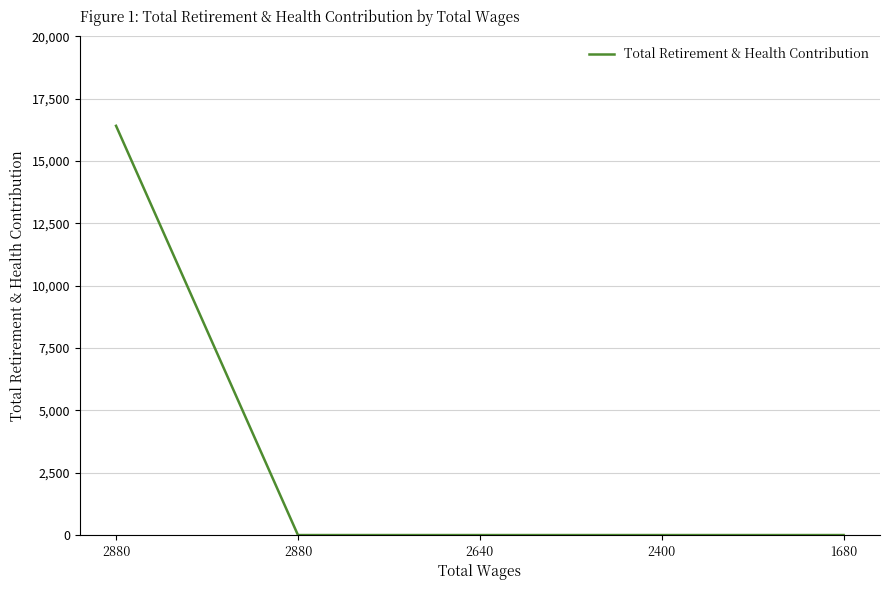

Where is the data nearest to the value 8205?

2880